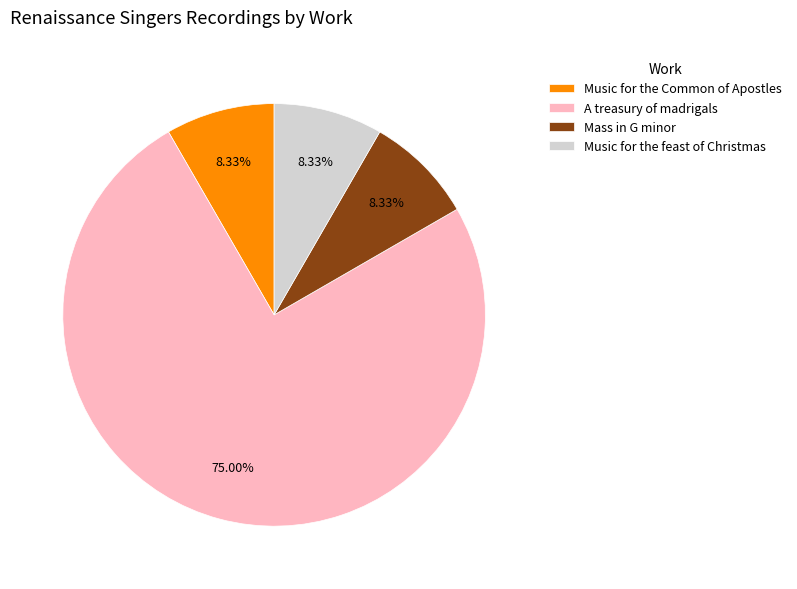

To the nearest percent, what portion does Music for the feast of Christmas represent?

8%